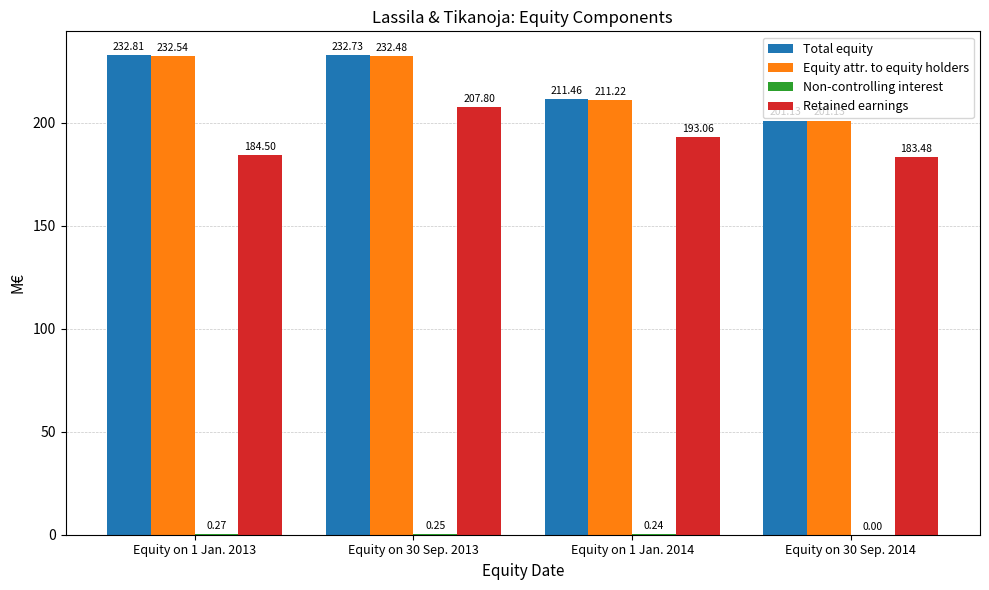

What is the total value across all series at Equity on 30 Sep. 2013?

673.3